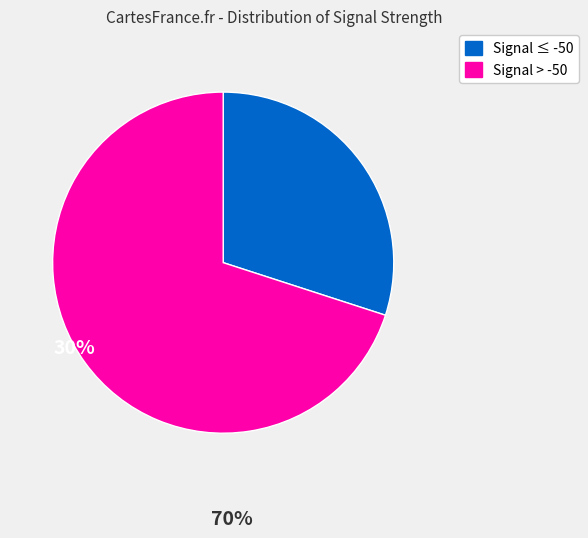

Is there any slice that represents more than half of the pie?

Yes